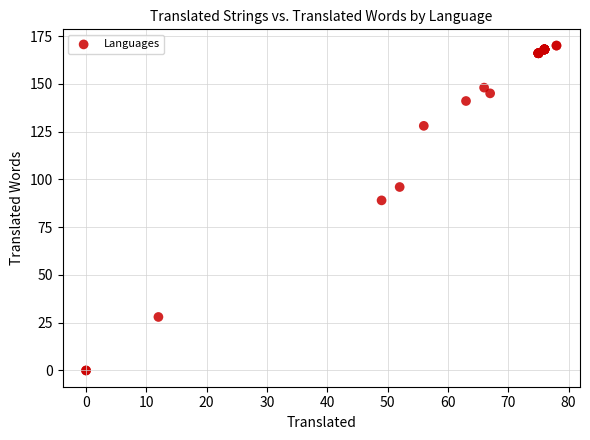

What Y value in the scatter plot is closest to 85?

89